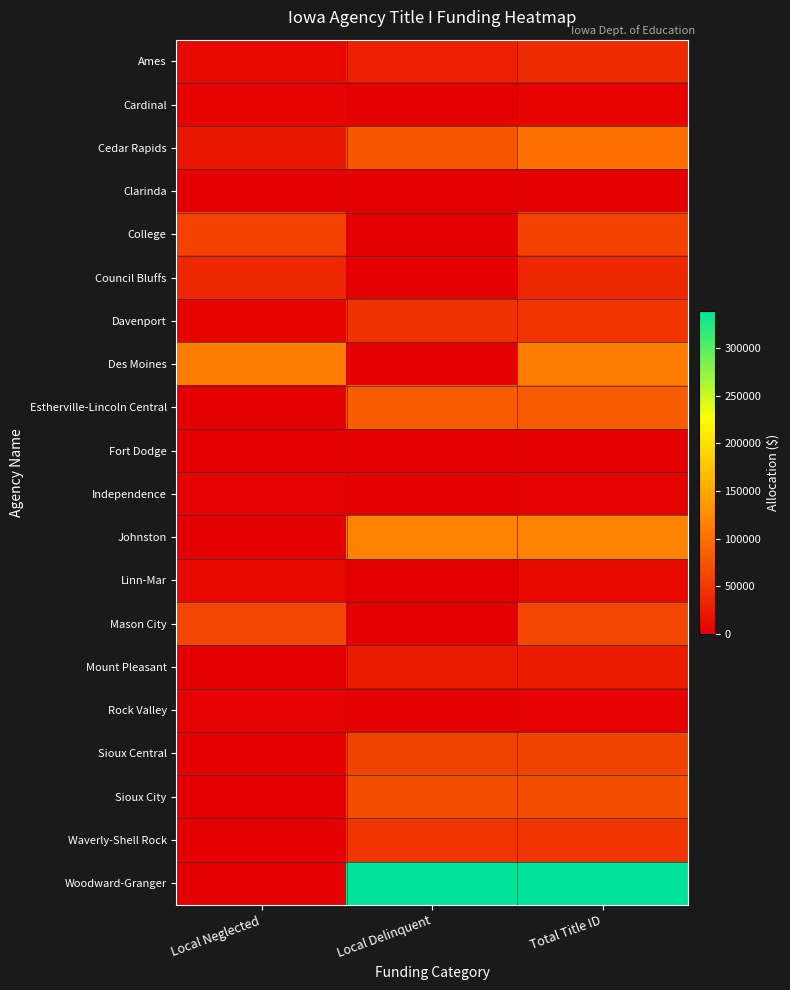

How many categories are shown in the chart?

3